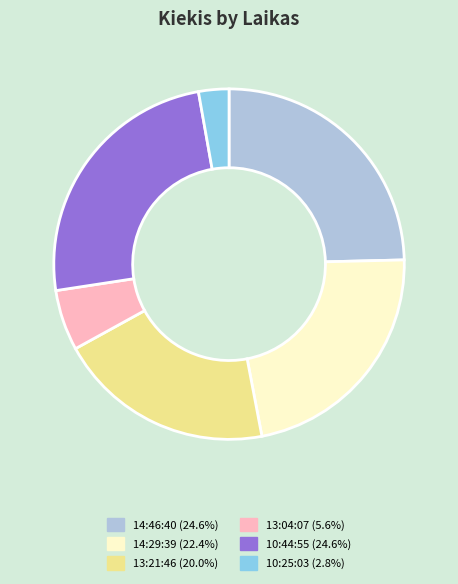

Which has a higher value, 14:29:39 or 10:25:03?

14:29:39